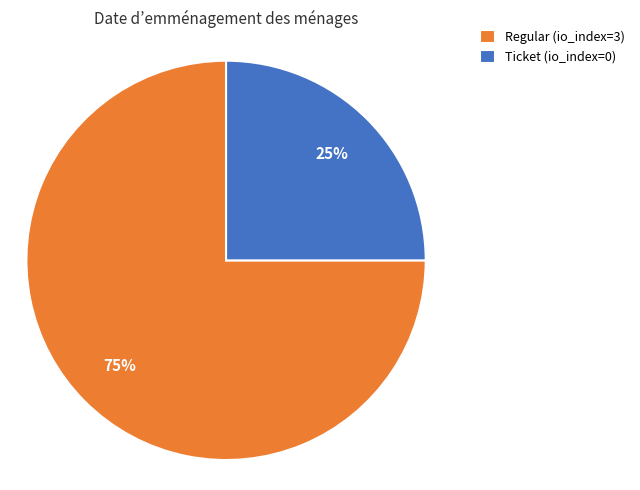

Is it true that Regular (io_index=3) is 88% of the pie?

False